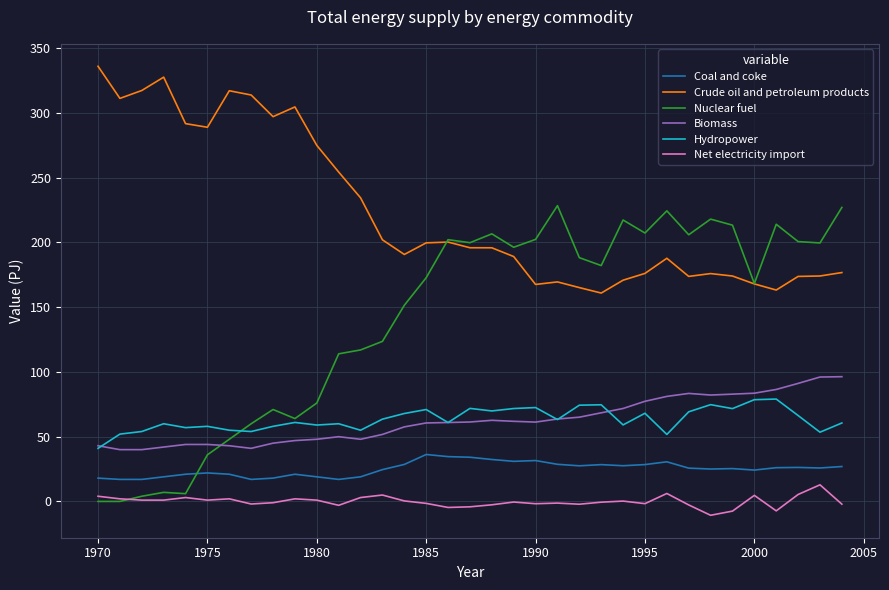

List the series in order of their peak value, highest first.

Crude oil and petroleum products, Nuclear fuel, Biomass, Hydropower, Coal and coke, Net electricity import